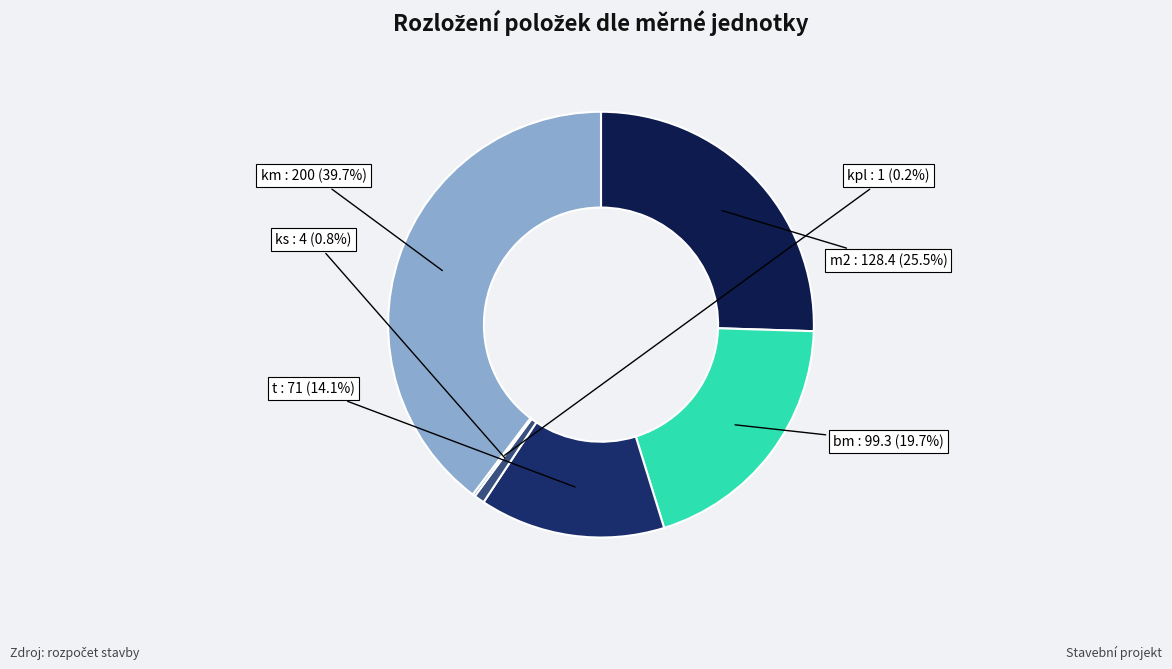

Which slice is the smallest?

kpl